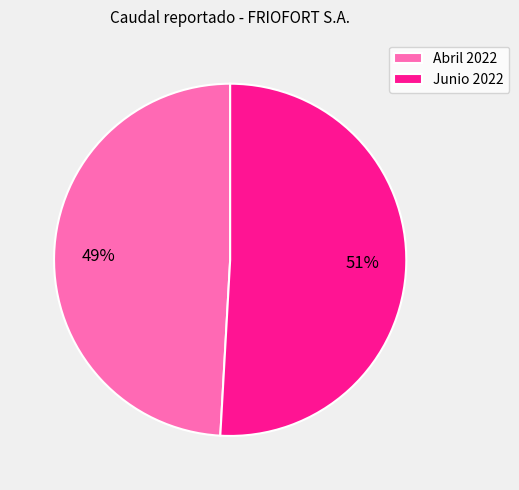

How many segments does this pie chart have?

2